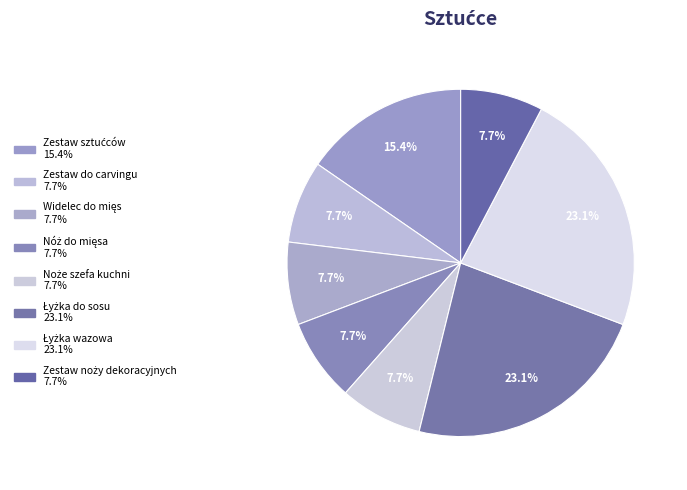

What percentage is NOT represented by Zestaw do carvingu?

92.3%